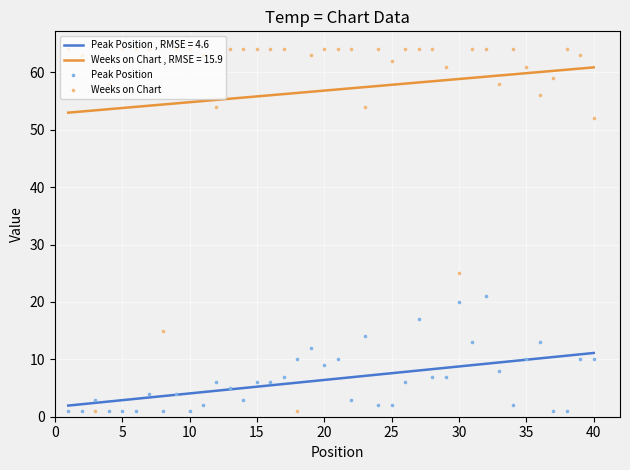

True or false: Peak Position , RMSE = 4.6 and Weeks on Chart , RMSE = 15.9 intersect in this chart.

False